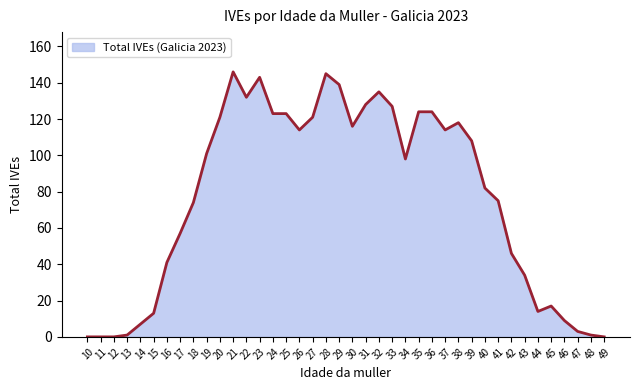

Reading right to left, transcribe all the data shown in this chart.

49=0	48=1	47=3	46=9	45=17	44=14	43=34	42=46	41=75	40=82	39=108	38=118	37=114	36=124	35=124	34=98	33=127	32=135	31=128	30=116	29=139	28=145	27=121	26=114	25=123	24=123	23=143	22=132	21=146	20=121	19=101	18=74	17=57	16=41	15=13	14=7	13=1	12=0	11=0	10=0